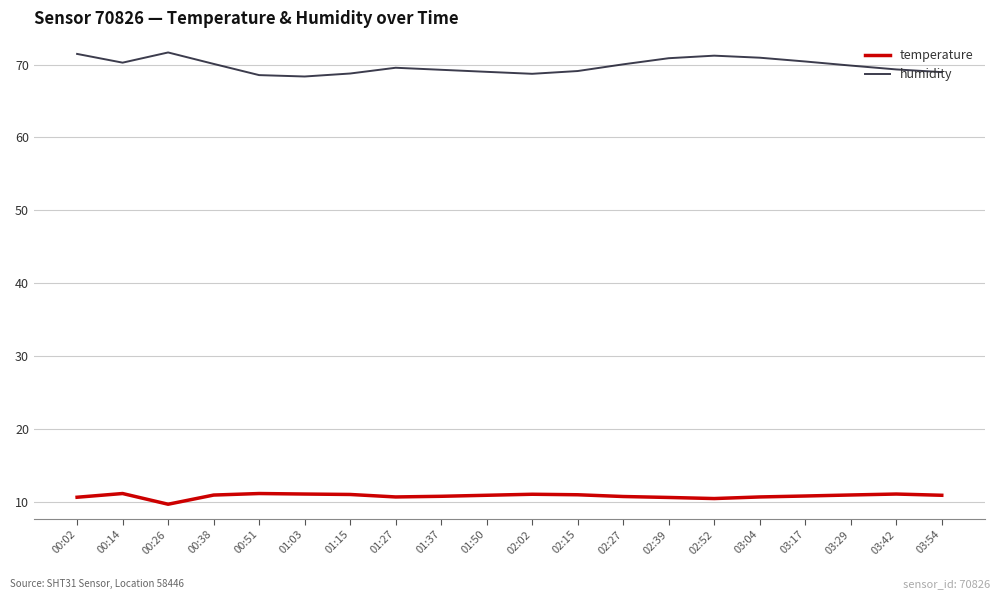

List the series in order of their overall mean, highest first.

humidity, temperature